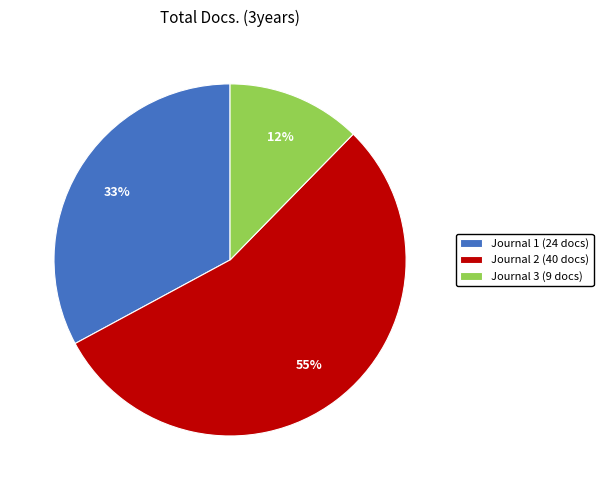

What percentage is the Journal 1 (24 docs) slice, to the nearest percent?

33%